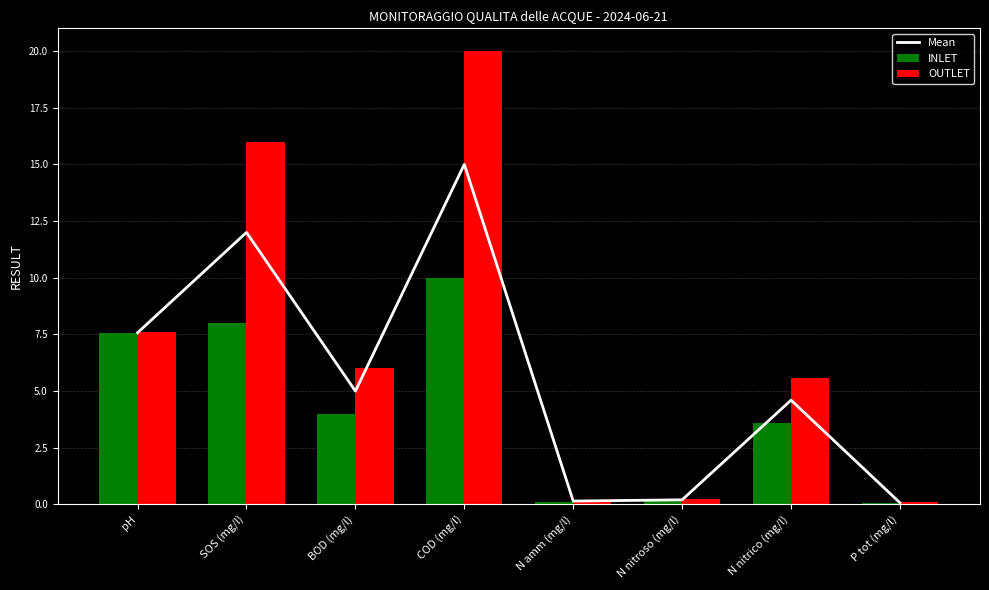

What is the difference between the maximum and minimum values in the Mean series?

14.9